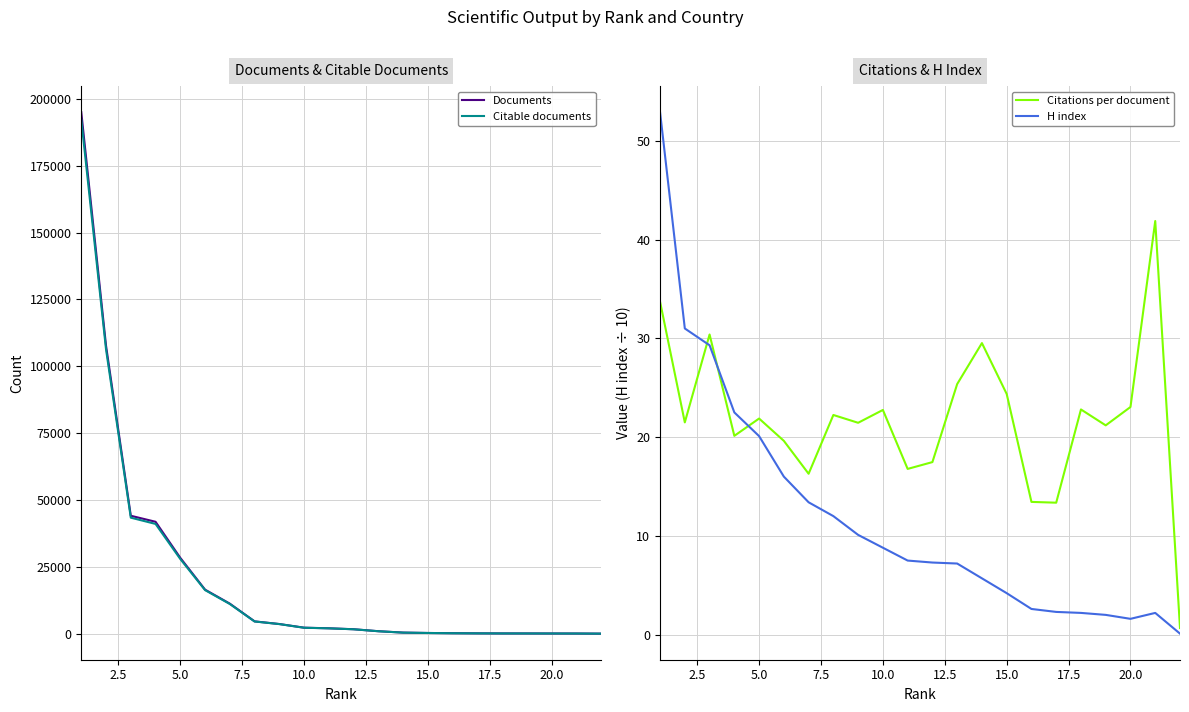

Reading left to right, extract all data points from this chart.

Documents: 195057.0	107684.0	44098.0	41850.0	28343.0	16455.0	11222.0	4595.0	3600.0	2236.0	2005.0	1653.0	914.0	395.0	252.0	167.0	115.0	83.0	77.0	61.0	49.0	3.0
Citable documents: 192298.0	106326.0	43388.0	41044.0	27912.0	16290.0	11089.0	4553.0	3579.0	2205.0	1990.0	1635.0	903.0	383.0	251.0	161.0	113.0	82.0	75.0	61.0	49.0	3.0
Citations per document: 33.7	21.5	30.4	20.1	21.9	19.6	16.3	22.2	21.4	22.8	16.8	17.5	25.4	29.5	24.4	13.4	13.4	22.8	21.2	23.1	41.9	0.7
H index: 52.9	31.0	29.3	22.5	20.1	16.0	13.4	12.0	10.1	8.8	7.5	7.3	7.2	5.7	4.2	2.6	2.3	2.2	2.0	1.6	2.2	0.1